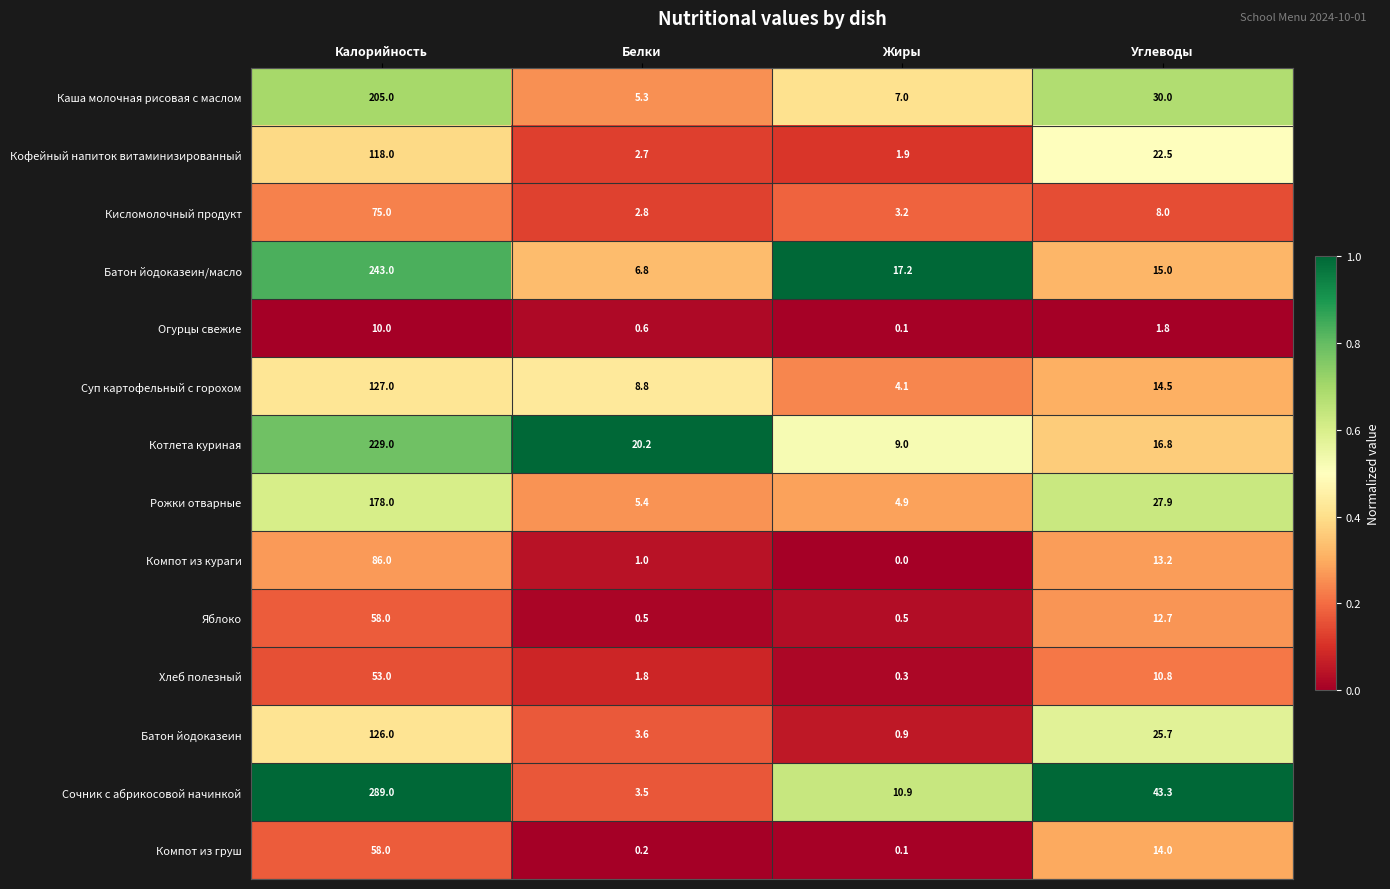

True or false: Котлета куриная has a value of 7.7 at Углеводы.

False